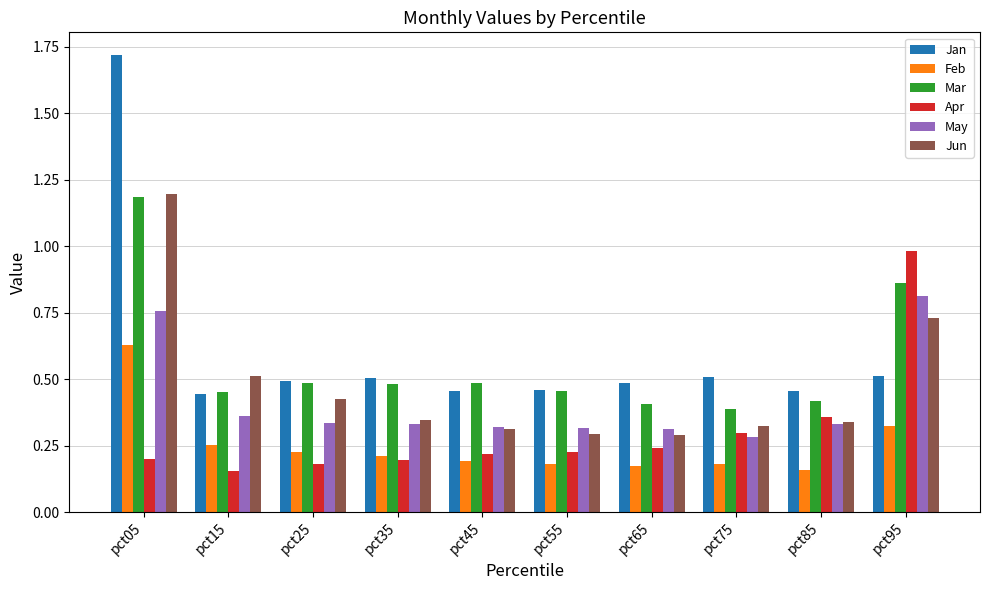

Which series has the largest range (max minus min)?

Jan